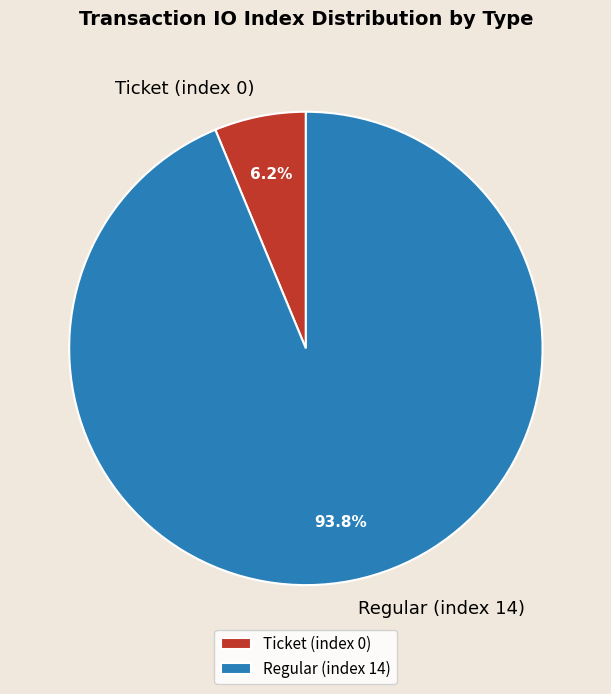

Does any single category account for the majority?

Yes